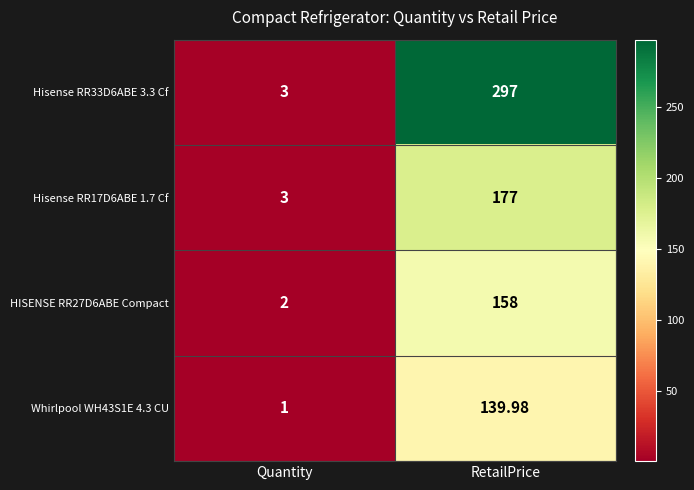

At RetailPrice, list the series in order from largest to smallest.

Hisense RR33D6ABE 3.3 Cf, Hisense RR17D6ABE 1.7 Cf, HISENSE RR27D6ABE Compact, Whirlpool WH43S1E 4.3 CU